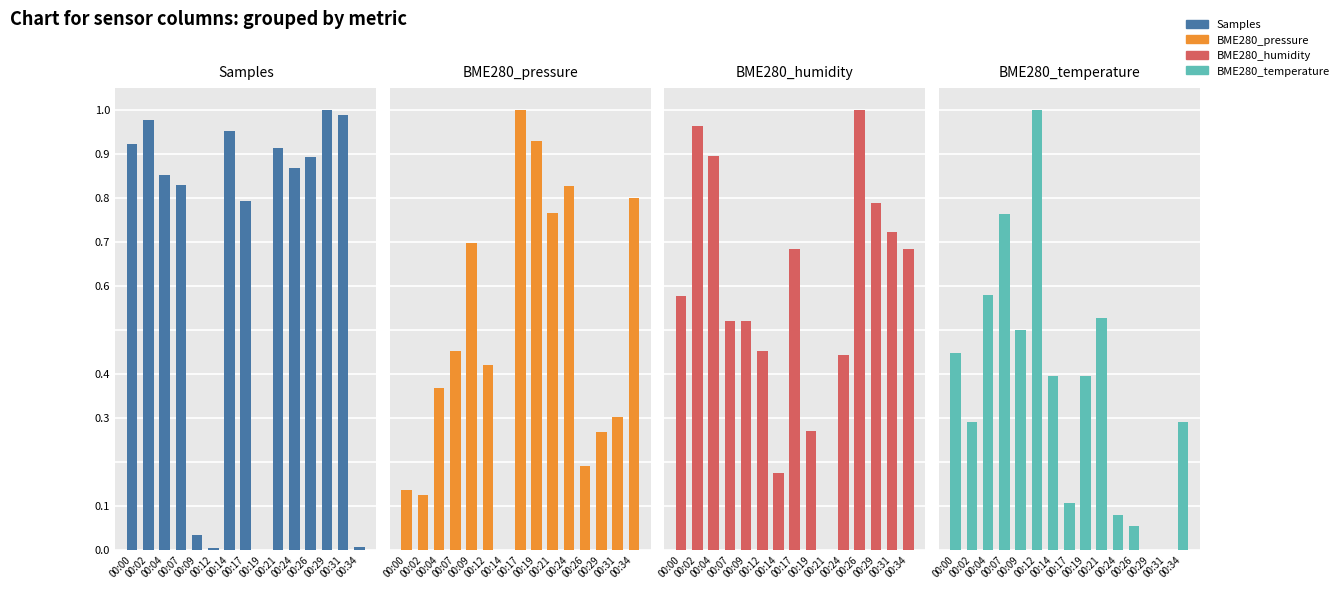

How many groups of bars are there?

15